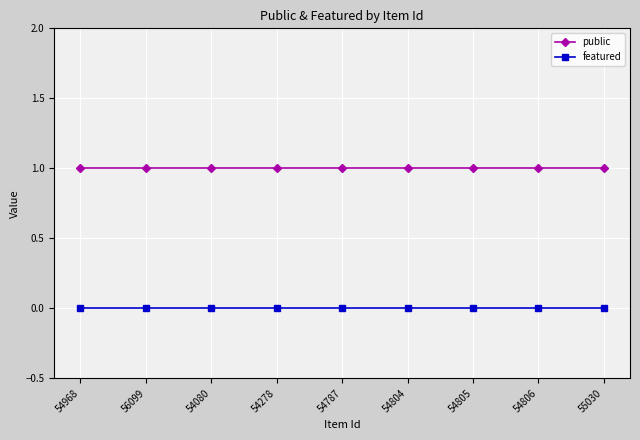

What is the spread (max minus min) of values at 54787?

1